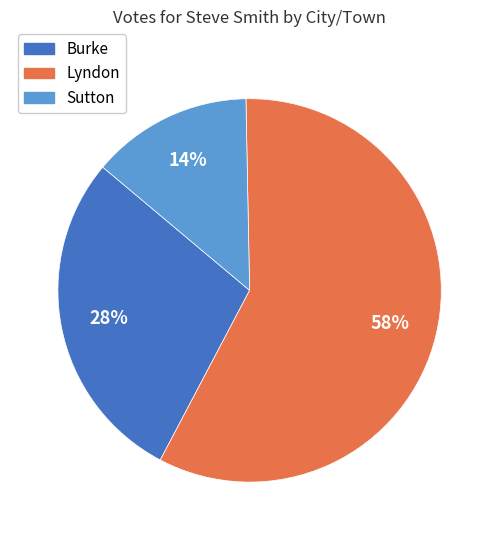

Combined, do Lyndon and Burke account for over 50%?

Yes